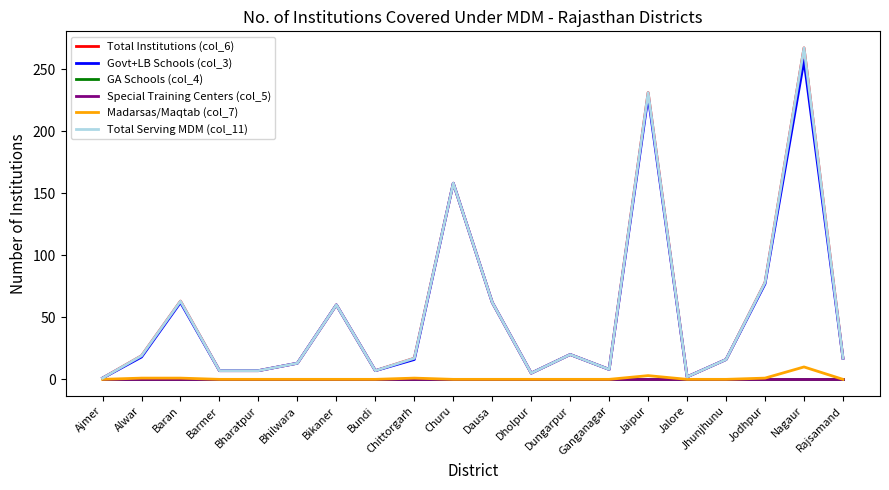

What is the difference between the highest and lowest values at Barmer?

7